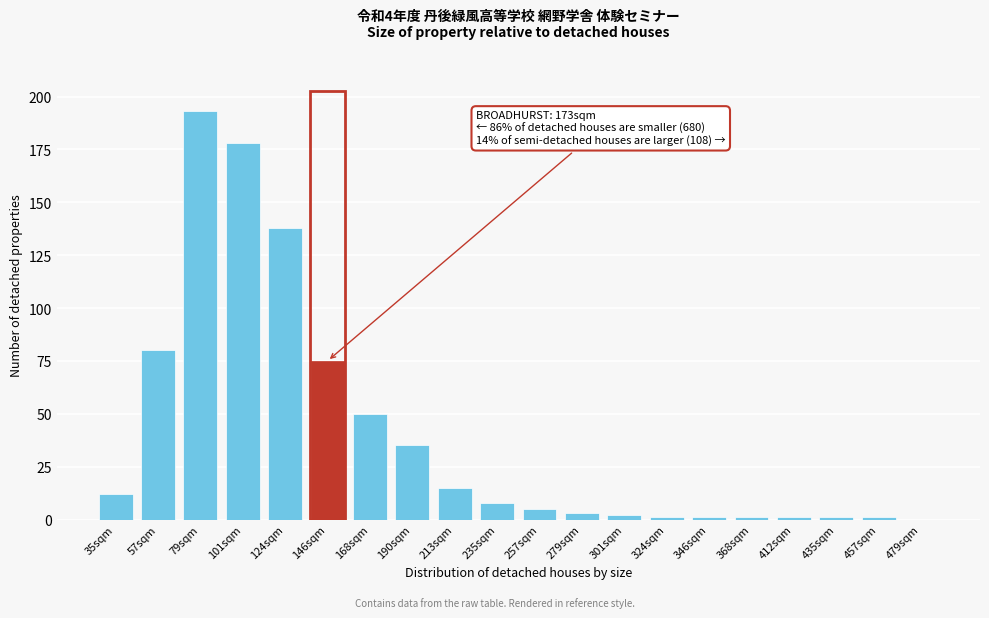

Reading left to right, transcribe all the data shown in this chart.

35sqm=12	57sqm=80	79sqm=193	101sqm=178	124sqm=138	146sqm=75	168sqm=50	190sqm=35	213sqm=15	235sqm=8	257sqm=5	279sqm=3	301sqm=2	324sqm=1	346sqm=1	368sqm=1	412sqm=1	435sqm=1	457sqm=1	479sqm=0